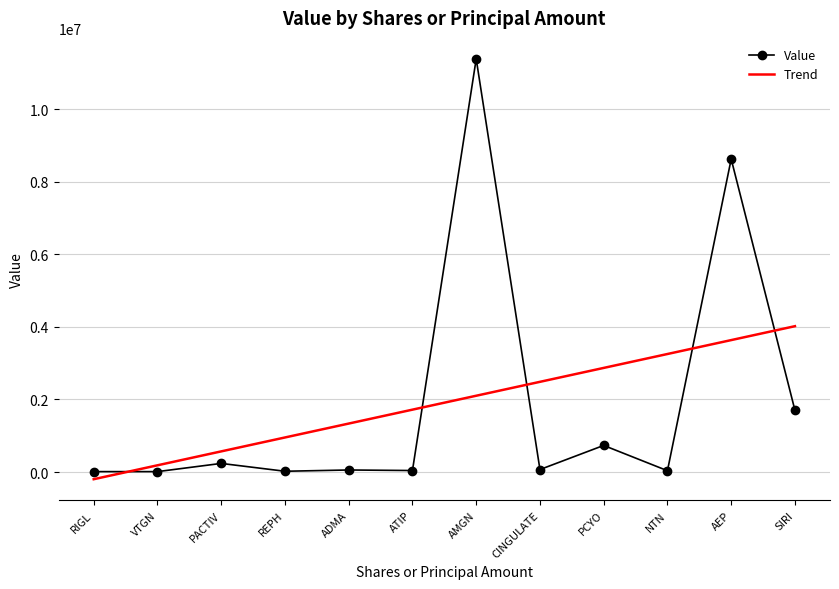

List the series in order of their peak value, lowest first.

Trend, Value